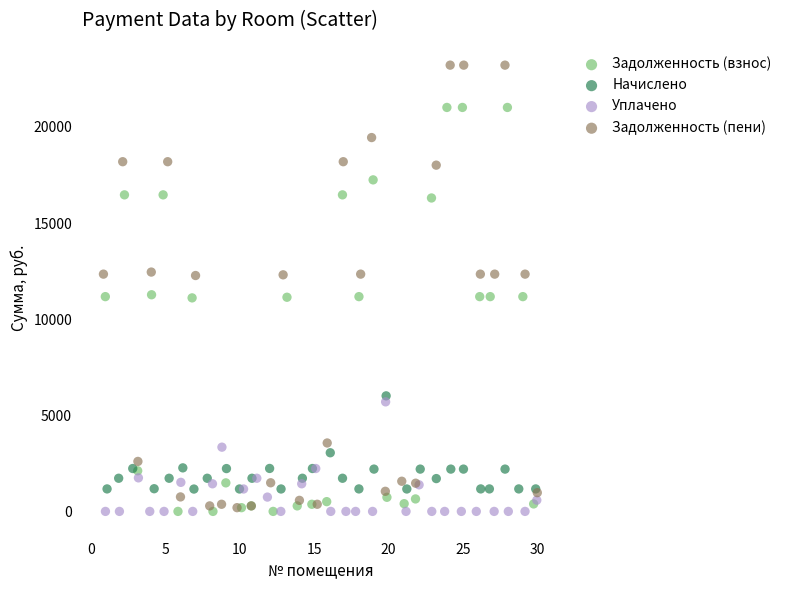

What are all the series names shown in the legend?

Задолженность (взнос), Начислено, Уплачено, Задолженность (пени)